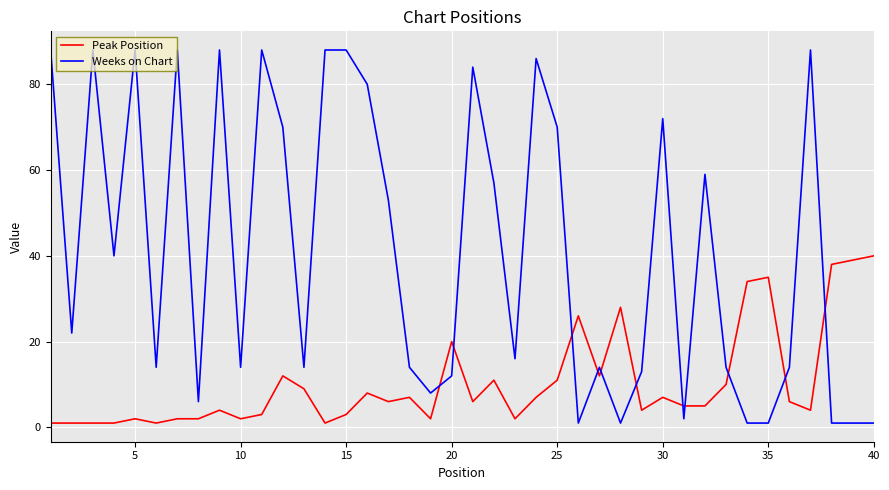

How many lines are shown in the chart?

2